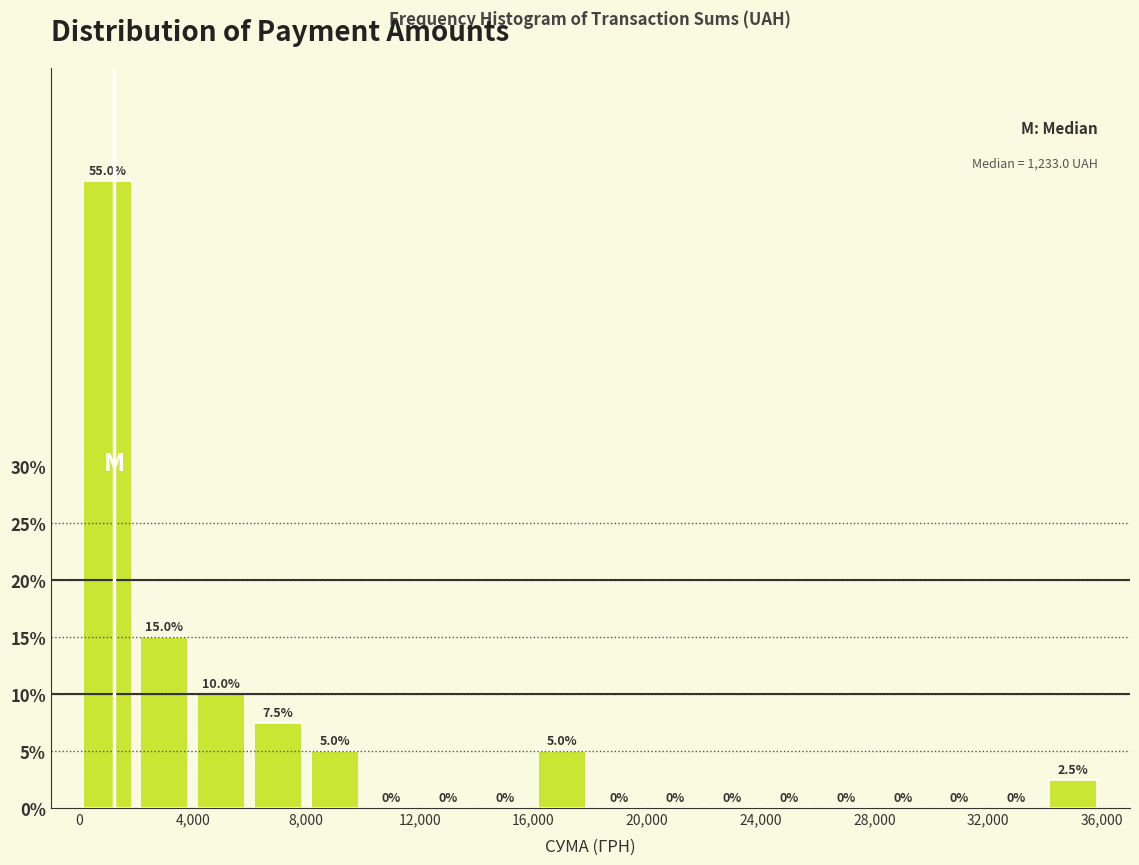

Reading left to right, list every bar in this chart as the range it spans on the x-axis followed by its height.

0 to 2000: 55.0
2000 to 4000: 15.0
4000 to 6000: 10.0
6000 to 8000: 7.5
8000 to 10000: 5.0
10000 to 12000: 0.0
12000 to 14000: 0.0
14000 to 16000: 0.0
16000 to 18000: 5.0
18000 to 20000: 0.0
20000 to 22000: 0.0
22000 to 24000: 0.0
24000 to 26000: 0.0
26000 to 28000: 0.0
28000 to 30000: 0.0
30000 to 32000: 0.0
32000 to 34000: 0.0
34000 to 36000: 2.5